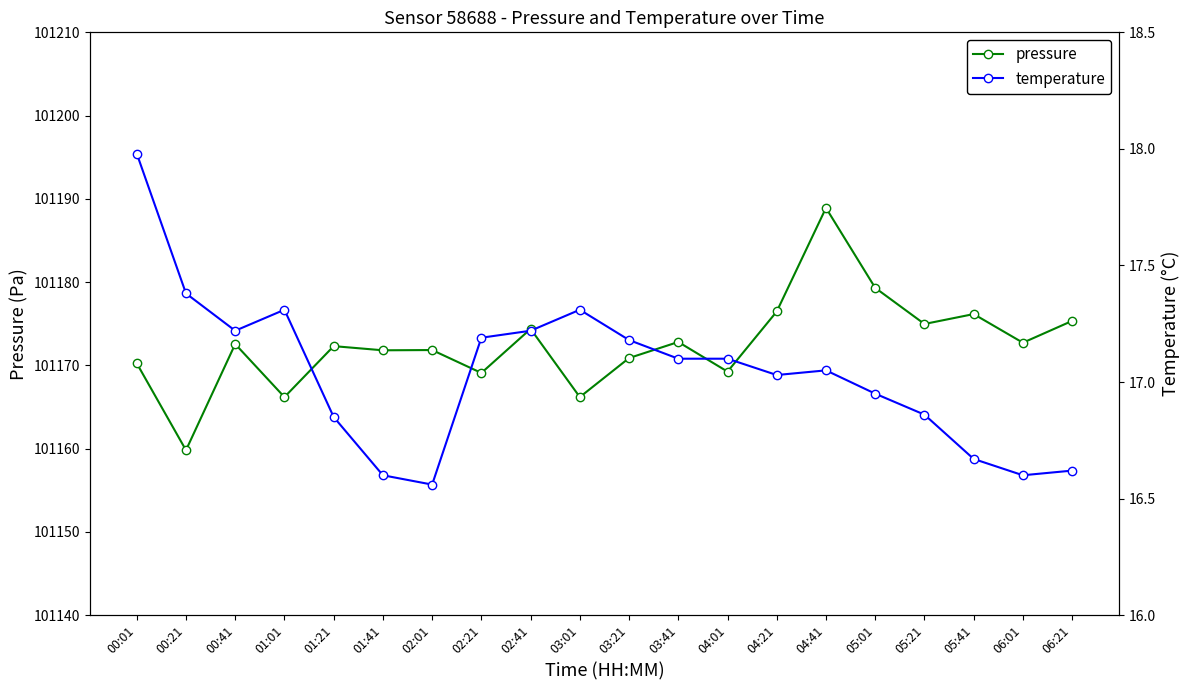

Which series changed the most between 01:01 and 04:41?

pressure